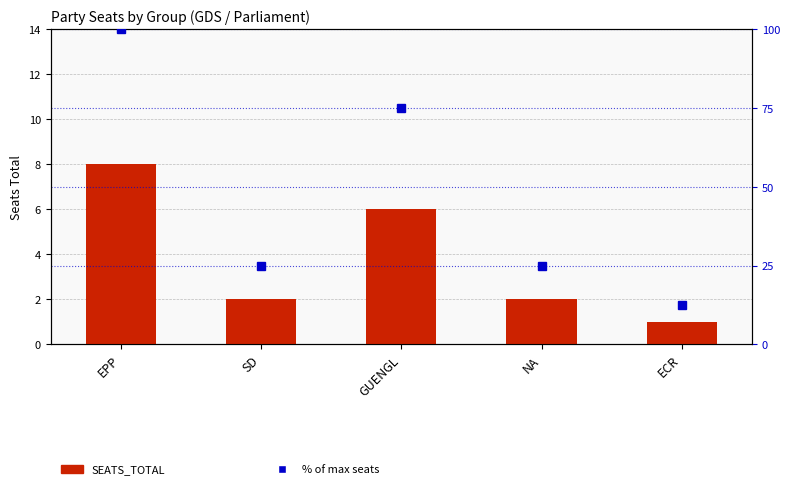

Count the number of categories in the chart.

5